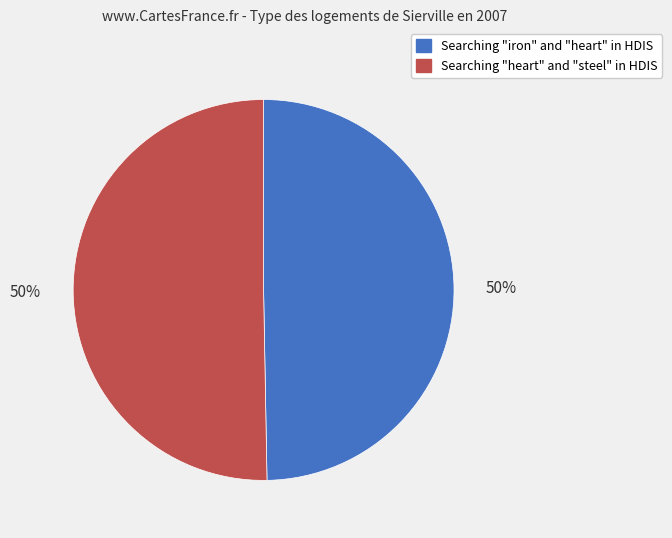

Is it true that Searching "heart" and "steel" in HDIS is 57% of the pie?

False